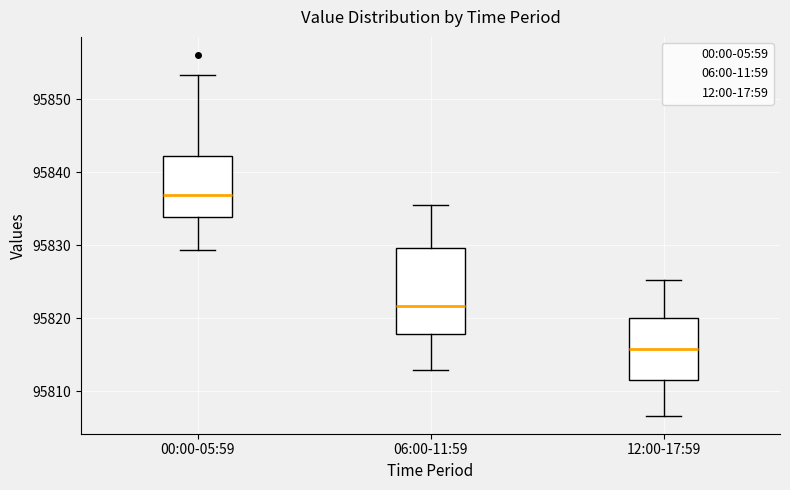

Reading left to right, transcribe this box plot: for each box, give where its median line is, the range the box spans, and where its two whiskers end, as read against the y-axis. The values are not printed on the chart, so give them approximately, as read against the axis.

00:00-05:59: median 95837, box 95834 to 95842, whiskers 95829 to 95853
06:00-11:59: median 95822, box 95818 to 95830, whiskers 95813 to 95836
12:00-17:59: median 95816, box 95812 to 95820, whiskers 95807 to 95825